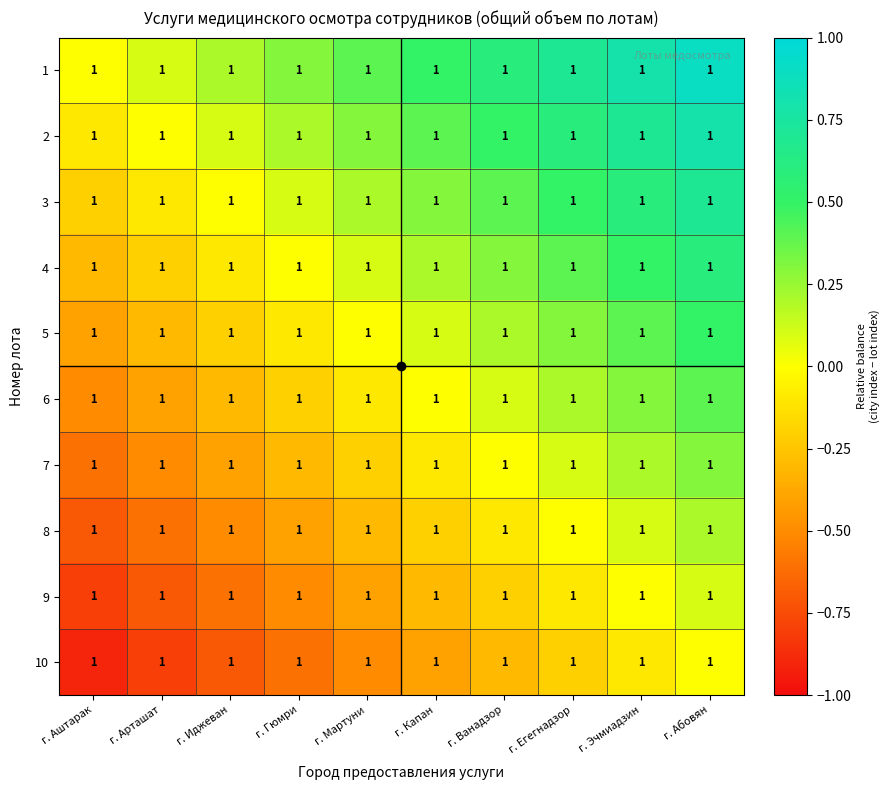

What is the spread (max minus min) of values at г. Аштарак?

0.9